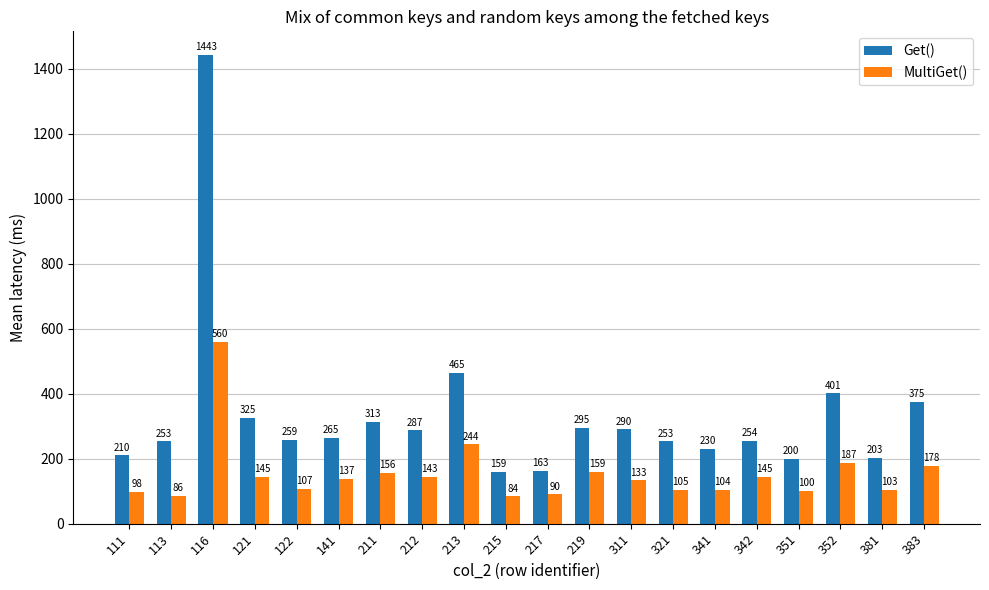

At which category is the sum across all series the highest?

116